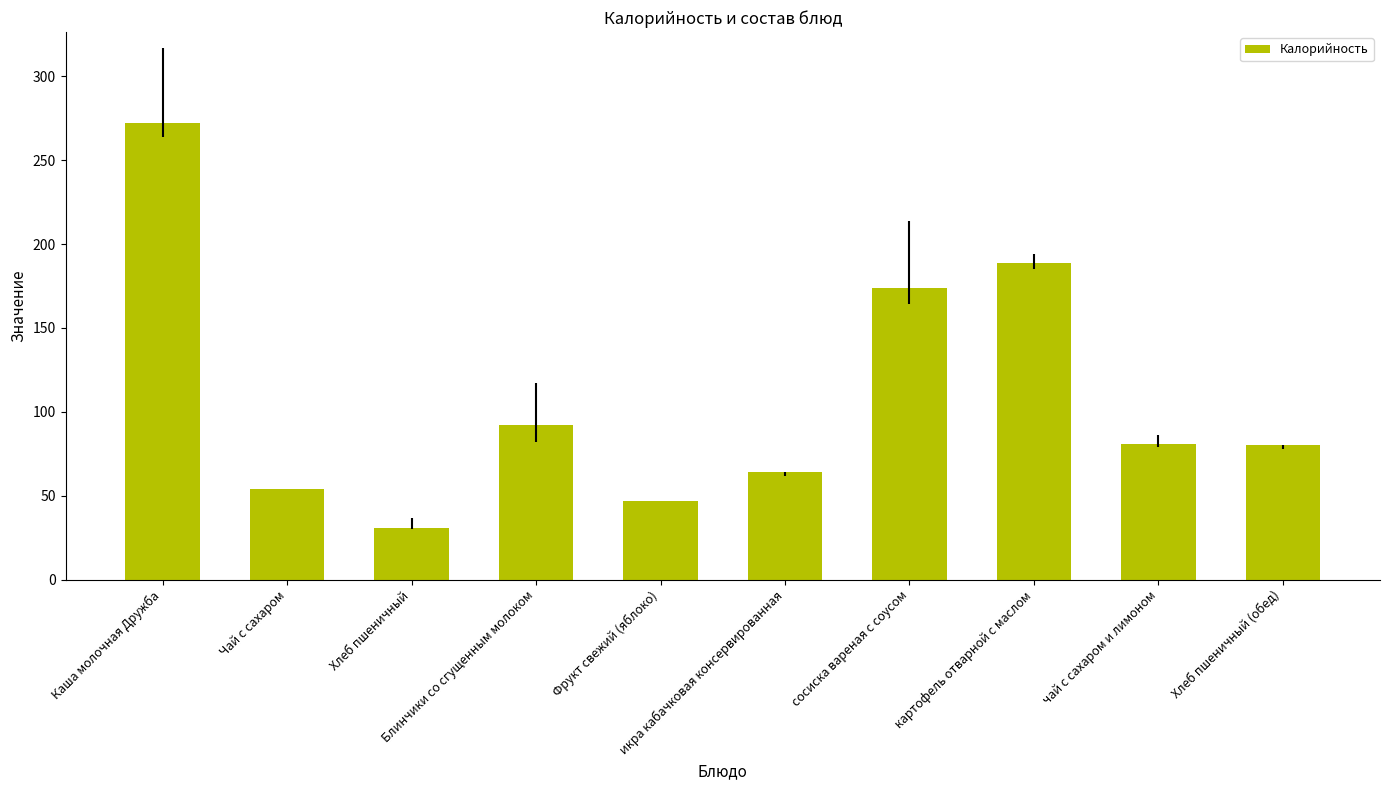

Does the chart contain stacked bars?

No